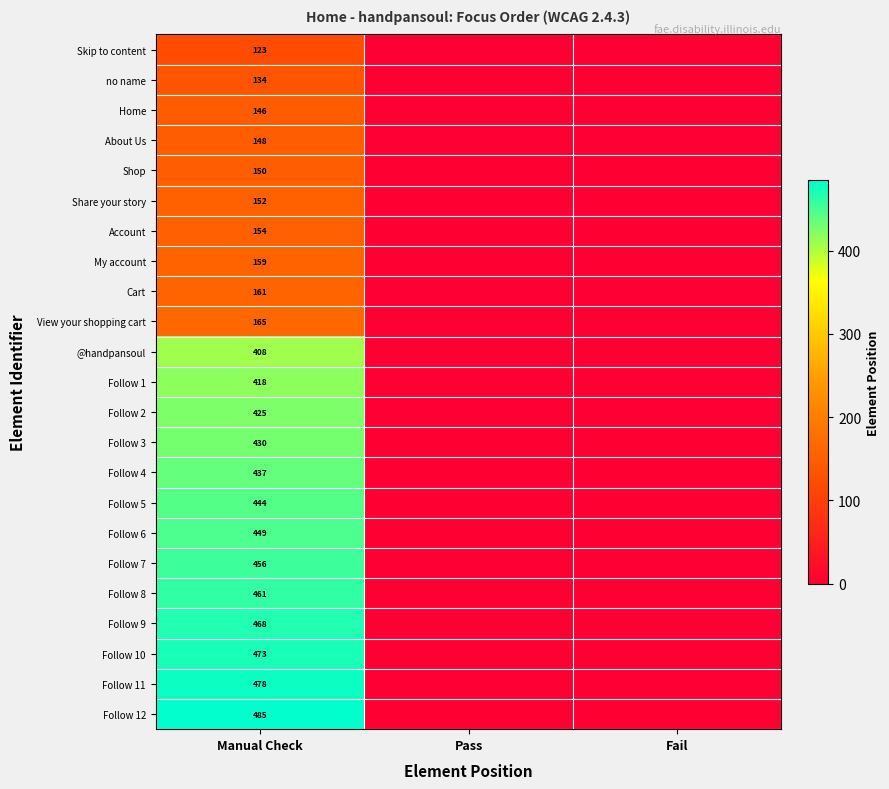

True or false: Follow 11 has a value of 478 at Manual Check.

True